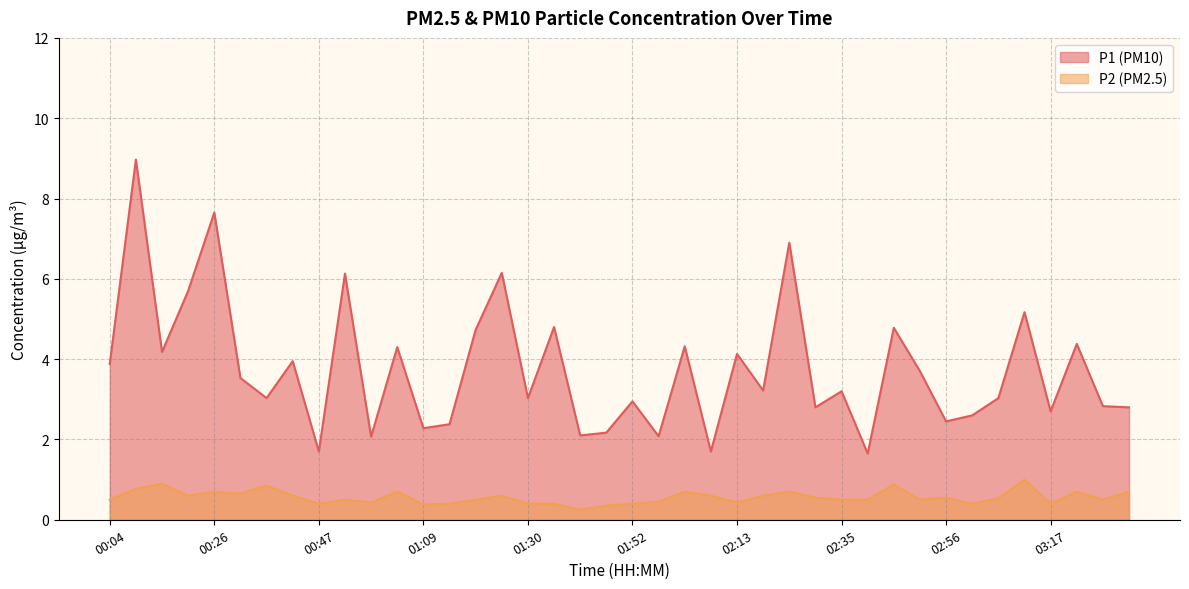

Which series has the largest total across all categories?

P1